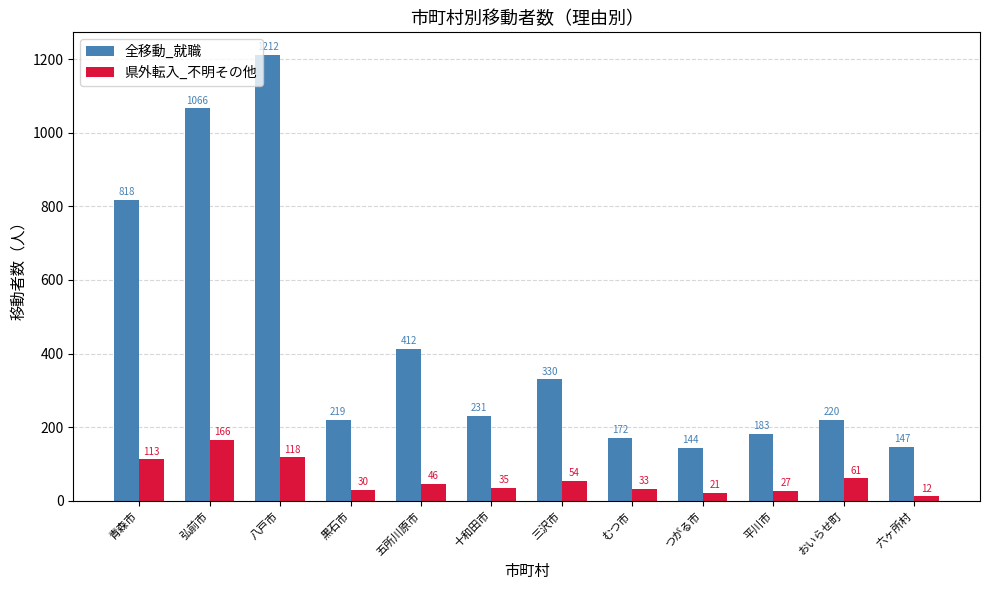

What is the difference between the highest and lowest values at 三沢市?

276